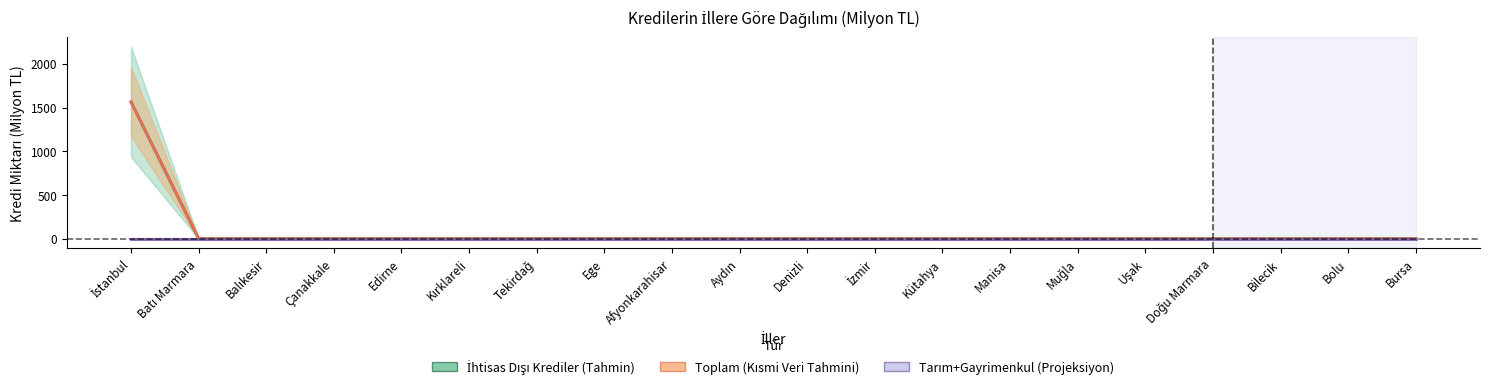

Which series has the largest total across all categories?

İhtisas Dışı Krediler